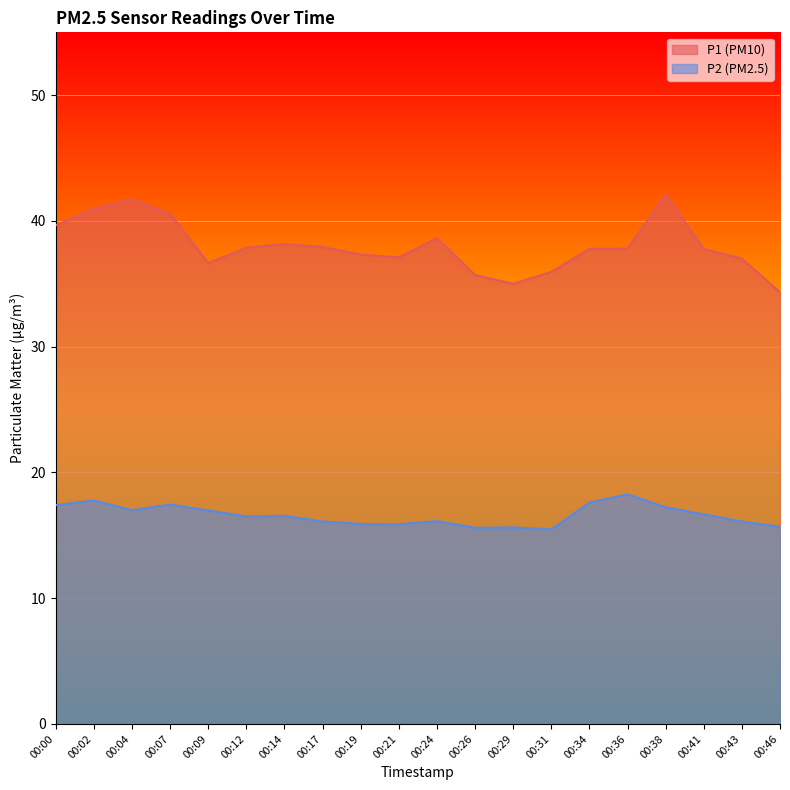

What is the sum of the P1 values at 00:19 and 00:31?

73.3